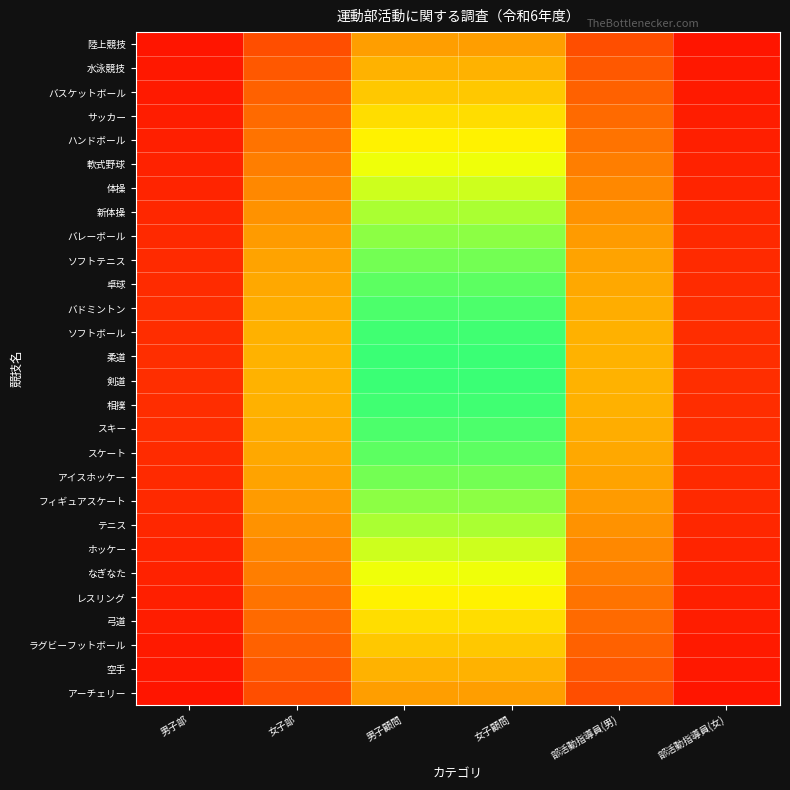

Reading left to right, list all the values displayed in this chart.

陸上競技: 男子部=0.1	女子部=0.2	男子顧問=0.4	女子顧問=0.4	部活動指導員(男)=0.2	部活動指導員(女)=0.1
水泳競技: 男子部=0.1	女子部=0.3	男子顧問=0.5	女子顧問=0.5	部活動指導員(男)=0.3	部活動指導員(女)=0.1
バスケットボール: 男子部=0.1	女子部=0.3	男子顧問=0.5	女子顧問=0.5	部活動指導員(男)=0.3	部活動指導員(女)=0.1
サッカー: 男子部=0.1	女子部=0.3	男子顧問=0.6	女子顧問=0.6	部活動指導員(男)=0.3	部活動指導員(女)=0.1
ハンドボール: 男子部=0.1	女子部=0.3	男子顧問=0.6	女子顧問=0.6	部活動指導員(男)=0.3	部活動指導員(女)=0.1
軟式野球: 男子部=0.1	女子部=0.4	男子顧問=0.7	女子顧問=0.7	部活動指導員(男)=0.4	部活動指導員(女)=0.1
体操: 男子部=0.1	女子部=0.4	男子顧問=0.7	女子顧問=0.7	部活動指導員(男)=0.4	部活動指導員(女)=0.1
新体操: 男子部=0.1	女子部=0.4	男子顧問=0.8	女子顧問=0.8	部活動指導員(男)=0.4	部活動指導員(女)=0.1
バレーボール: 男子部=0.1	女子部=0.4	男子顧問=0.8	女子顧問=0.8	部活動指導員(男)=0.4	部活動指導員(女)=0.1
ソフトテニス: 男子部=0.1	女子部=0.4	男子顧問=0.8	女子顧問=0.8	部活動指導員(男)=0.4	部活動指導員(女)=0.1
卓球: 男子部=0.1	女子部=0.5	男子顧問=0.9	女子顧問=0.9	部活動指導員(男)=0.5	部活動指導員(女)=0.1
バドミントン: 男子部=0.1	女子部=0.5	男子顧問=0.9	女子顧問=0.9	部活動指導員(男)=0.5	部活動指導員(女)=0.1
ソフトボール: 男子部=0.1	女子部=0.5	男子顧問=0.9	女子顧問=0.9	部活動指導員(男)=0.5	部活動指導員(女)=0.1
柔道: 男子部=0.1	女子部=0.5	男子顧問=0.9	女子顧問=0.9	部活動指導員(男)=0.5	部活動指導員(女)=0.1
剣道: 男子部=0.1	女子部=0.5	男子顧問=0.9	女子顧問=0.9	部活動指導員(男)=0.5	部活動指導員(女)=0.1
相撲: 男子部=0.1	女子部=0.5	男子顧問=0.9	女子顧問=0.9	部活動指導員(男)=0.5	部活動指導員(女)=0.1
スキー: 男子部=0.1	女子部=0.5	男子顧問=0.9	女子顧問=0.9	部活動指導員(男)=0.5	部活動指導員(女)=0.1
スケート: 男子部=0.1	女子部=0.5	男子顧問=0.9	女子顧問=0.9	部活動指導員(男)=0.5	部活動指導員(女)=0.1
アイスホッケー: 男子部=0.1	女子部=0.4	男子顧問=0.8	女子顧問=0.8	部活動指導員(男)=0.4	部活動指導員(女)=0.1
フィギュアスケート: 男子部=0.1	女子部=0.4	男子顧問=0.8	女子顧問=0.8	部活動指導員(男)=0.4	部活動指導員(女)=0.1
テニス: 男子部=0.1	女子部=0.4	男子顧問=0.8	女子顧問=0.8	部活動指導員(男)=0.4	部活動指導員(女)=0.1
ホッケー: 男子部=0.1	女子部=0.4	男子顧問=0.7	女子顧問=0.7	部活動指導員(男)=0.4	部活動指導員(女)=0.1
なぎなた: 男子部=0.1	女子部=0.4	男子顧問=0.7	女子顧問=0.7	部活動指導員(男)=0.4	部活動指導員(女)=0.1
レスリング: 男子部=0.1	女子部=0.3	男子顧問=0.6	女子顧問=0.6	部活動指導員(男)=0.3	部活動指導員(女)=0.1
弓道: 男子部=0.1	女子部=0.3	男子顧問=0.6	女子顧問=0.6	部活動指導員(男)=0.3	部活動指導員(女)=0.1
ラグビーフットボール: 男子部=0.1	女子部=0.3	男子顧問=0.5	女子顧問=0.5	部活動指導員(男)=0.3	部活動指導員(女)=0.1
空手: 男子部=0.1	女子部=0.3	男子顧問=0.5	女子顧問=0.5	部活動指導員(男)=0.3	部活動指導員(女)=0.1
アーチェリー: 男子部=0.1	女子部=0.2	男子顧問=0.4	女子顧問=0.4	部活動指導員(男)=0.2	部活動指導員(女)=0.1